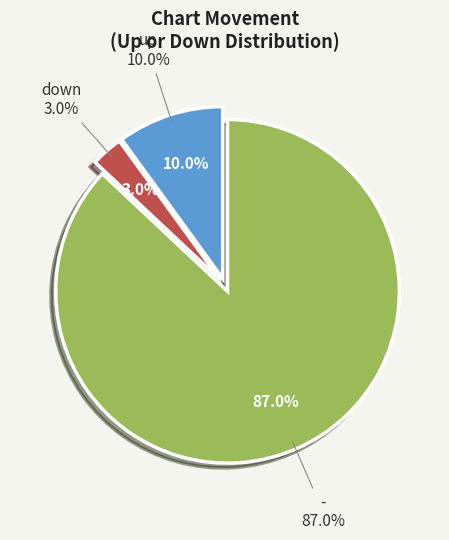

What is the change in value from down to -?

+84